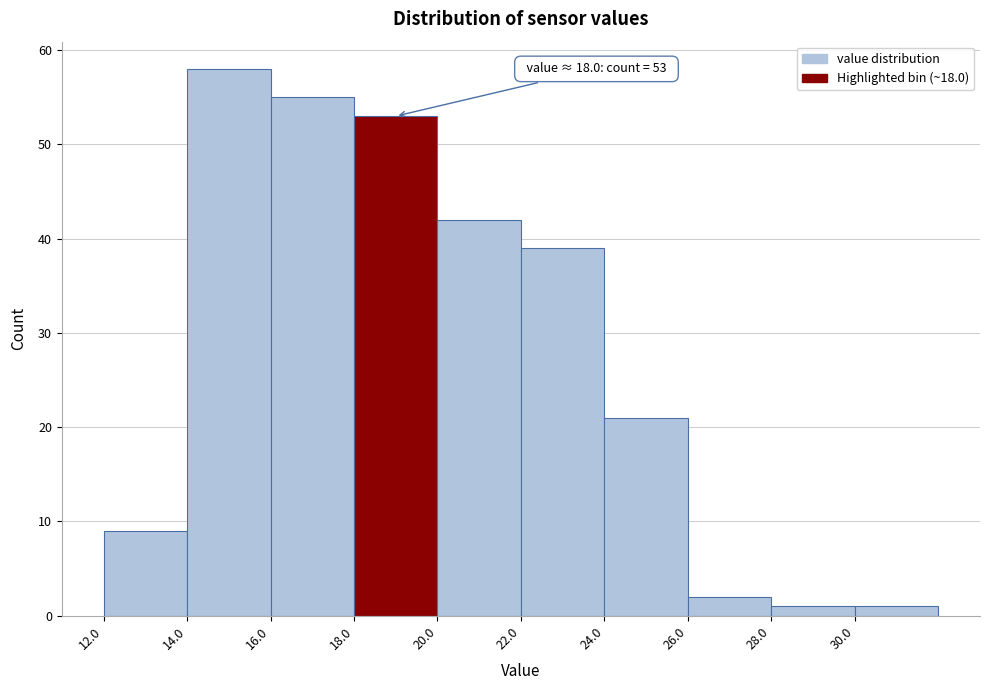

Over which range of the x-axis is the bar tallest?

14 to 16